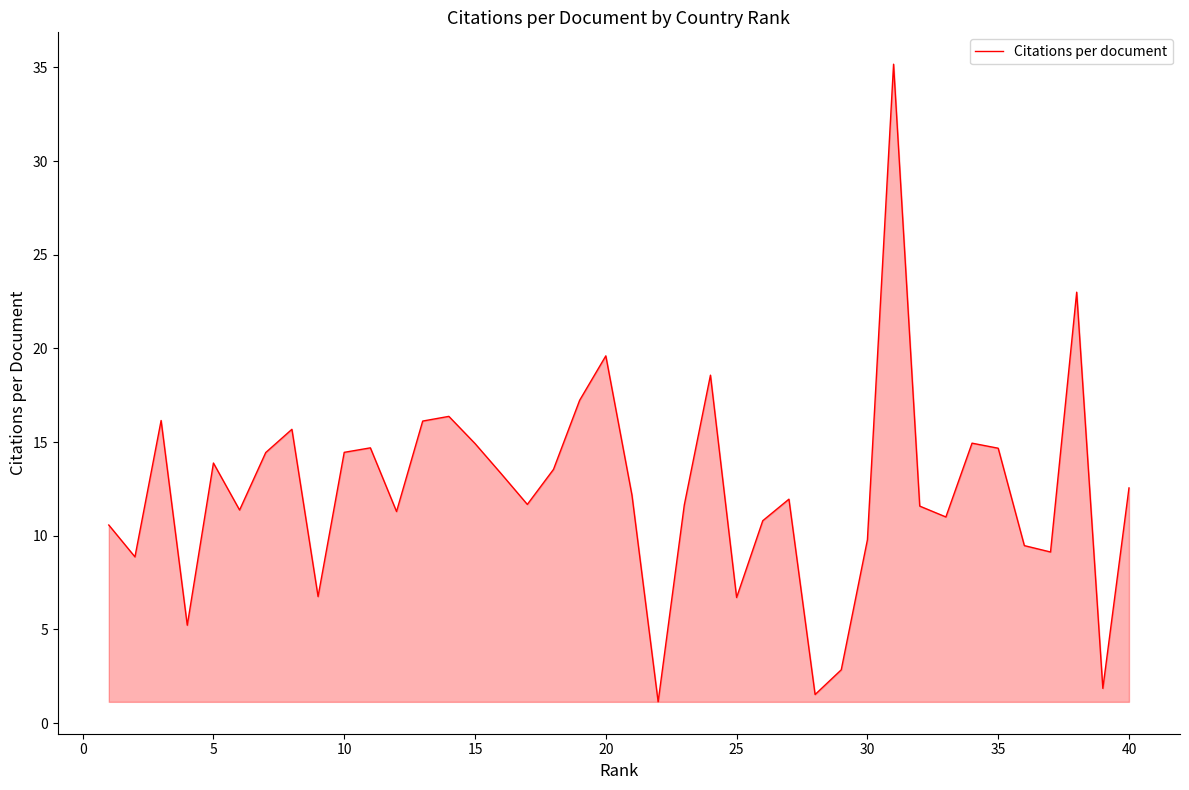

True or false: there are more than 2 points higher than both neighbors.

True